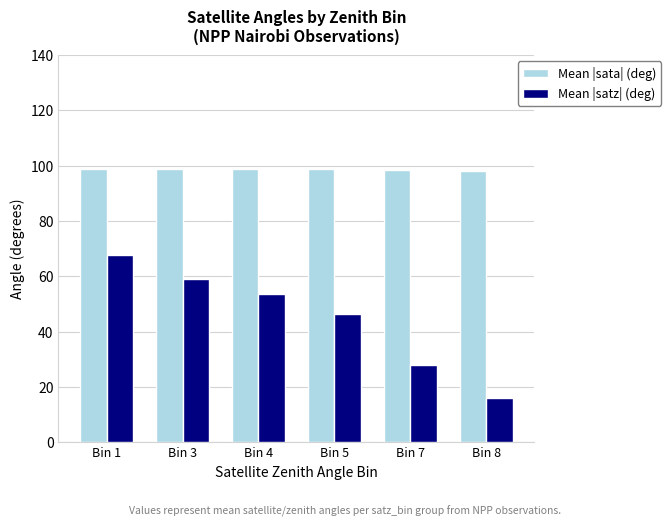

At which label does Mean |satz| (deg) first exceed 53?

Bin 1